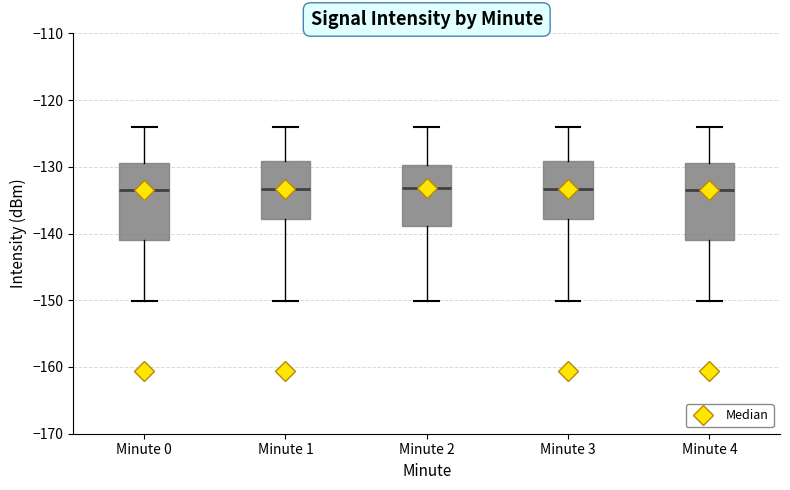

Where is the lower edge of the box for Minute 3 on the y-axis? The values are not printed on the chart, so give them approximately, as read against the axis.

-138